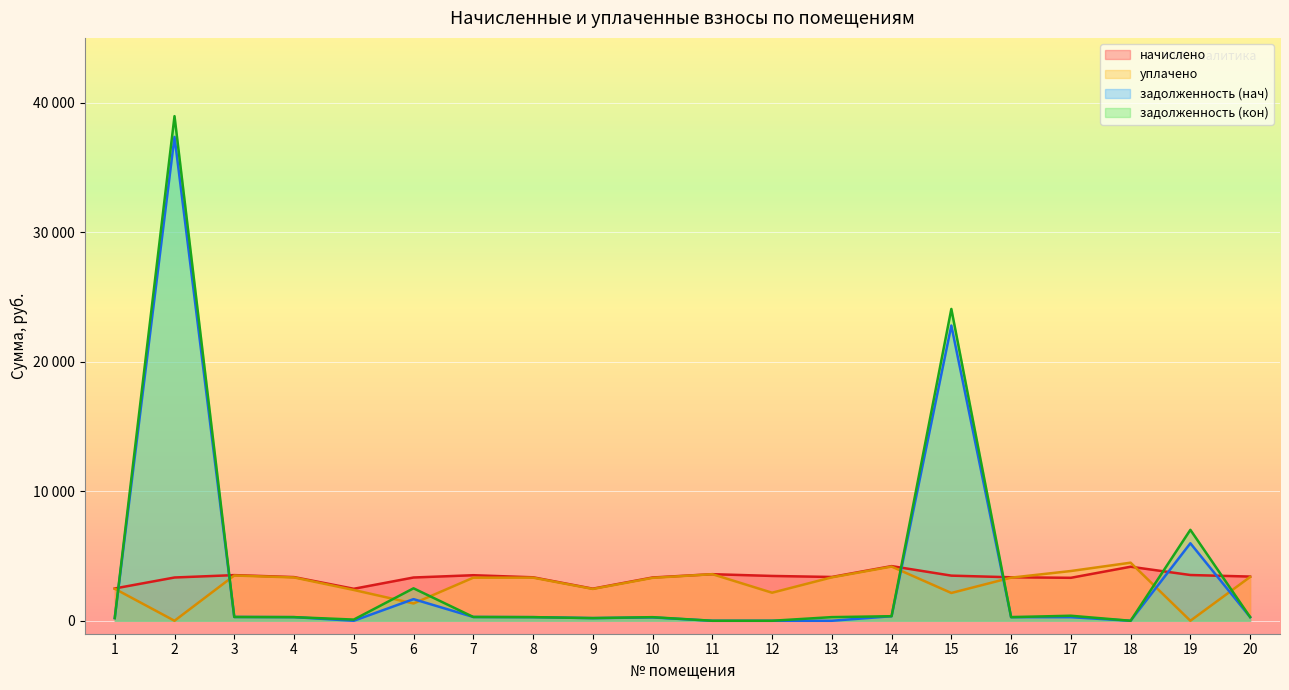

At how many categories does at least one series exceed 14787?

2